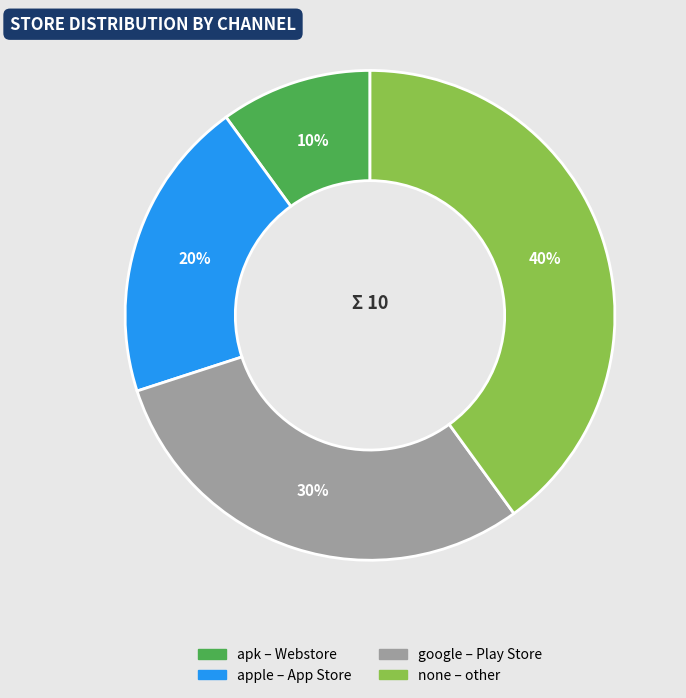

Which slice is the largest?

none